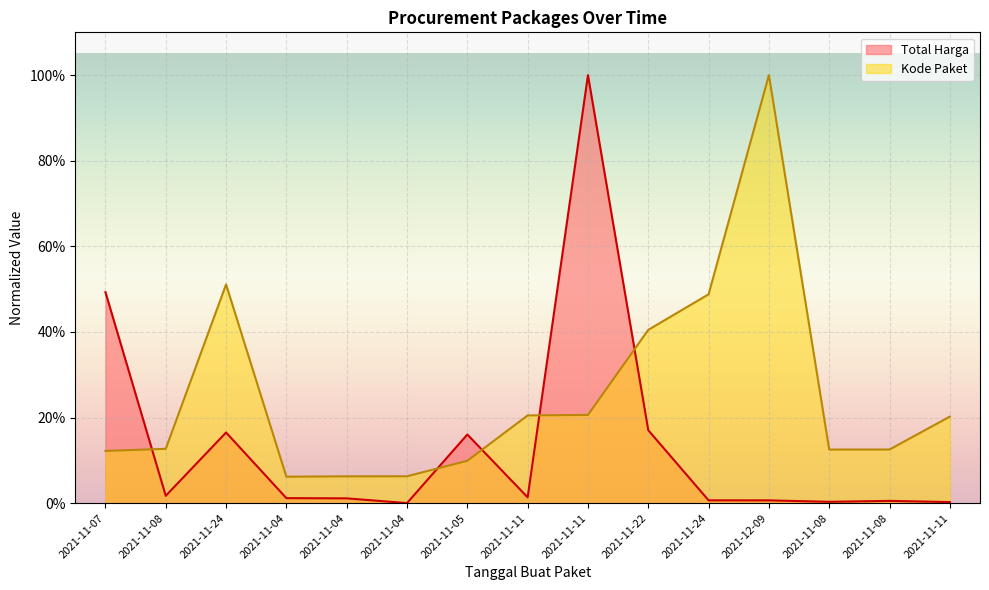

What is the highest value of the Kode Paket series?

1.0